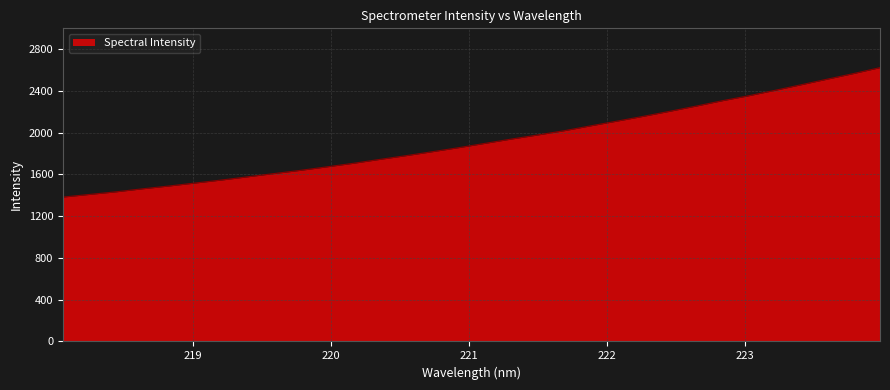

What is the maximum value shown in the chart?

2623.5